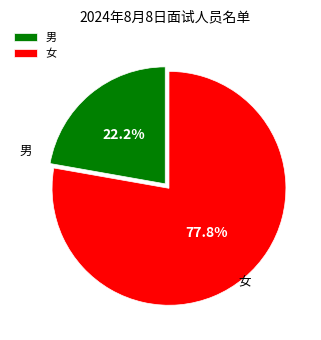

What percentage do 女 and 男 together represent?

100.0%